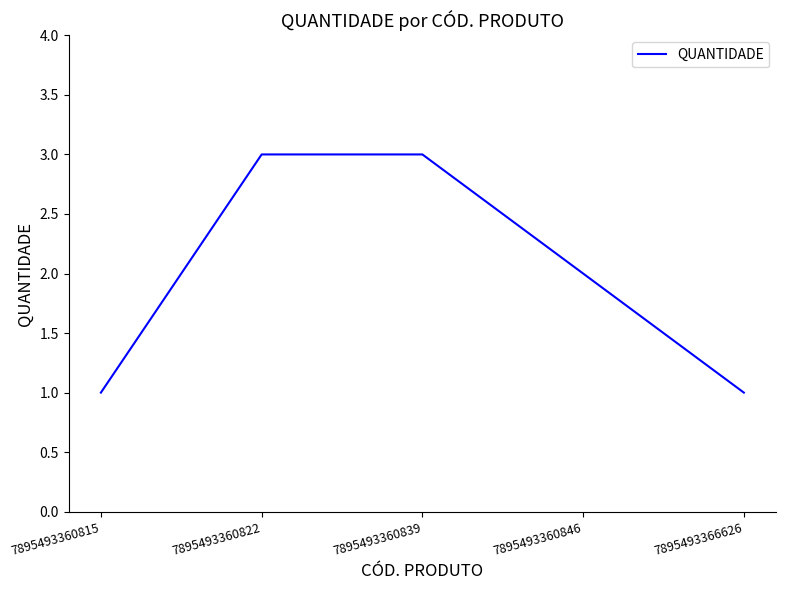

What is the ratio of the value at 7895493360839 to the value at 7895493360822?

1.0